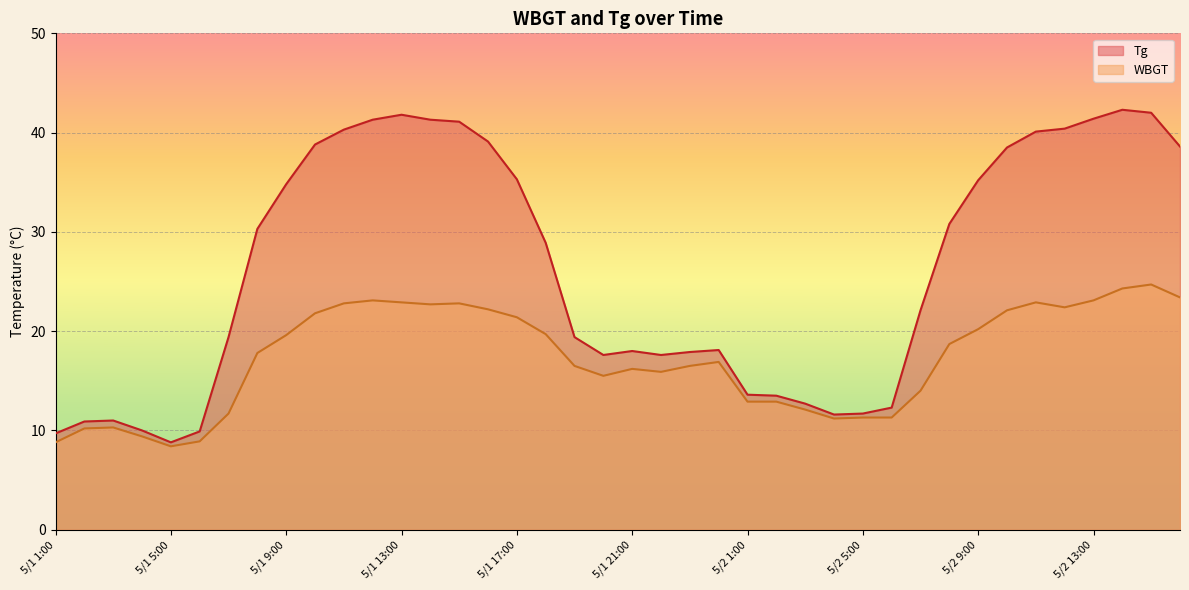

What are all the series names shown in the legend?

Tg, WBGT